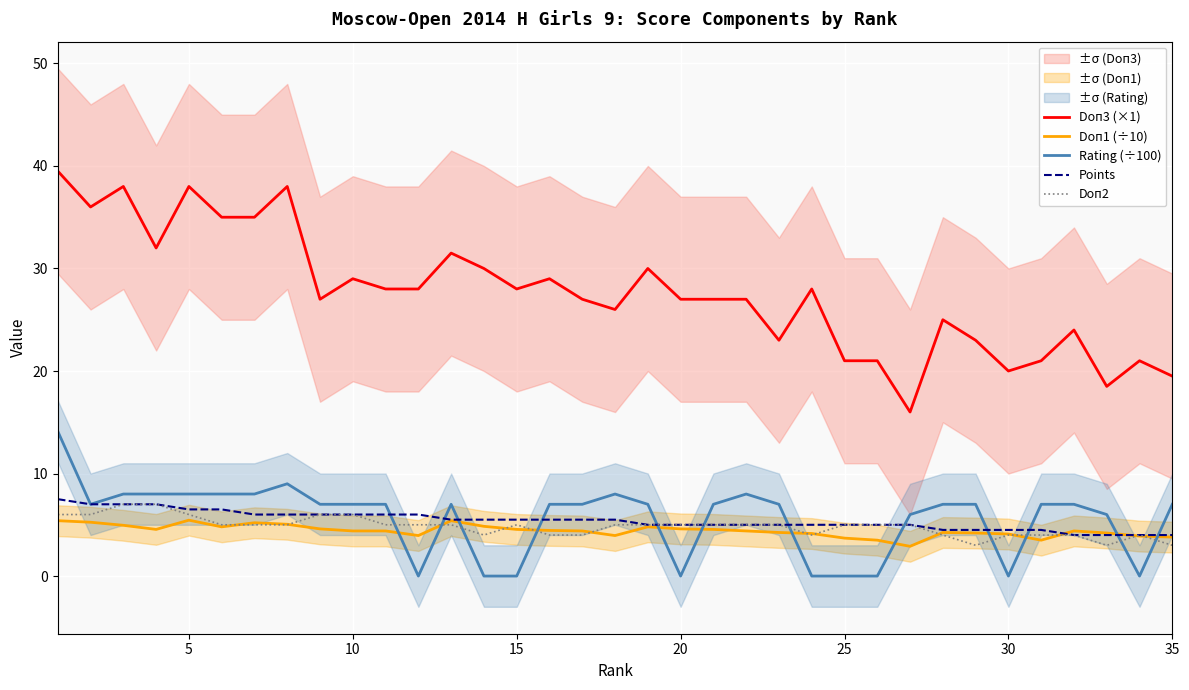

Is this an area chart (filled region under the line)?

No